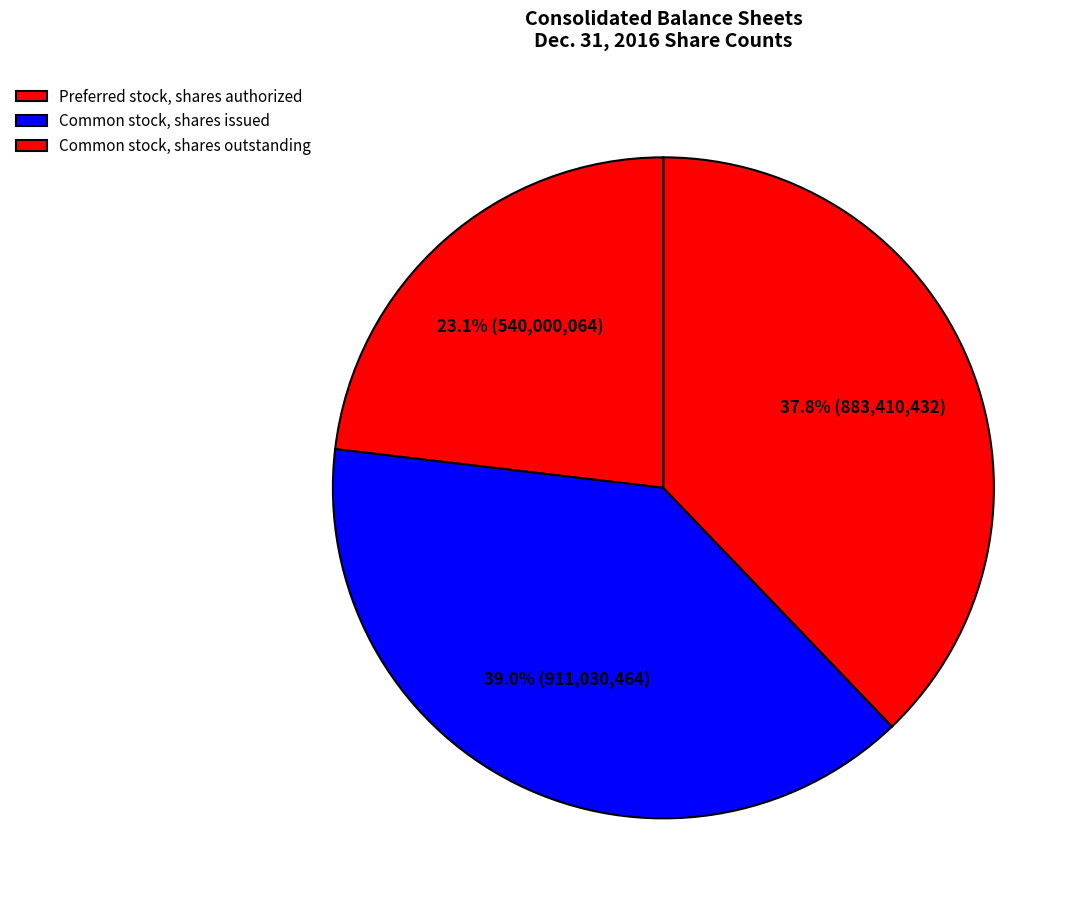

True or false: Common stock, shares issued accounts for 39% of the total.

True